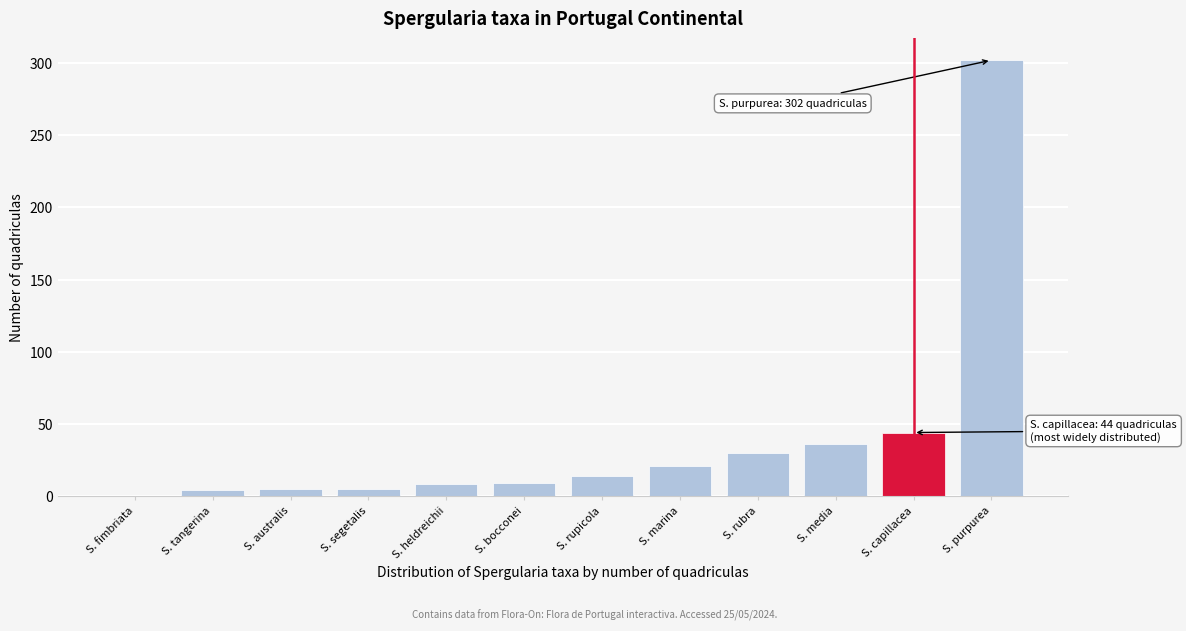

What is the maximum value shown in the chart?

302